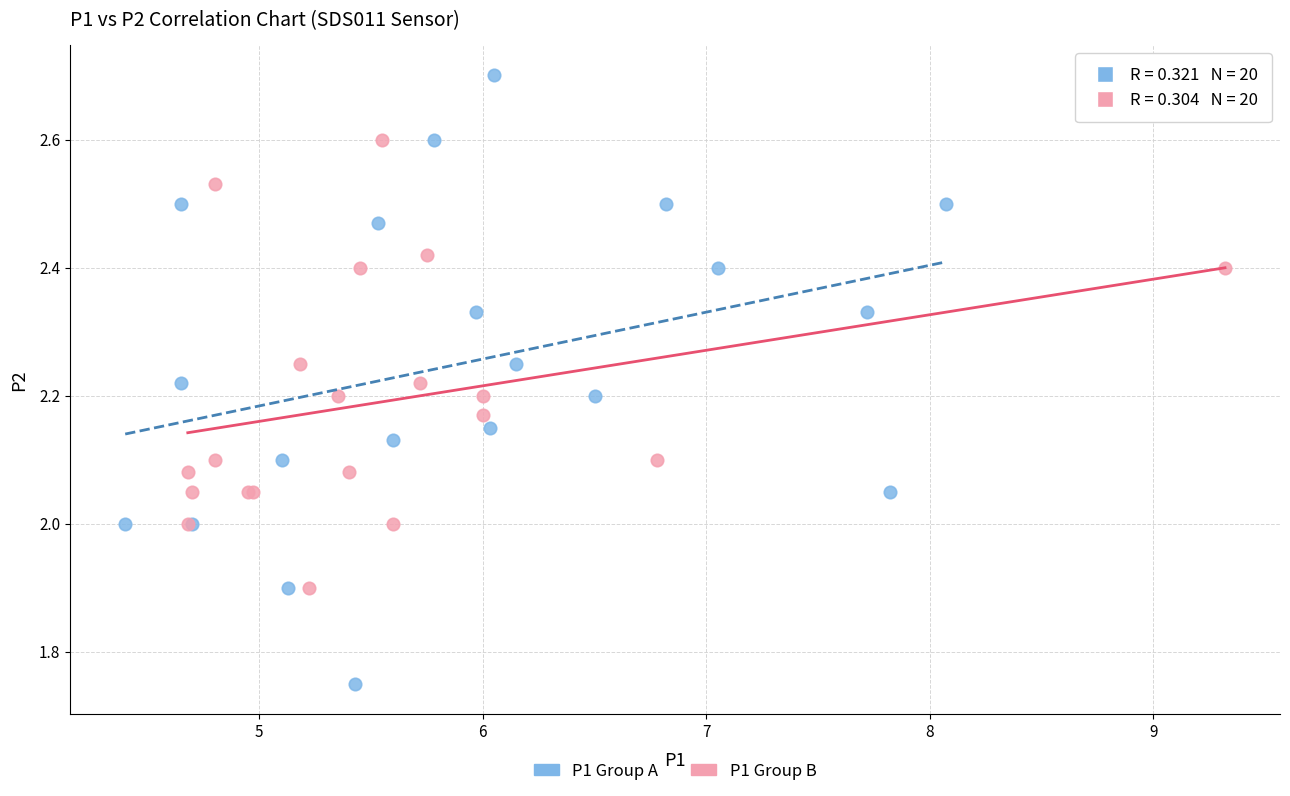

Which series has the largest Y range (max minus min)?

P1 Group A